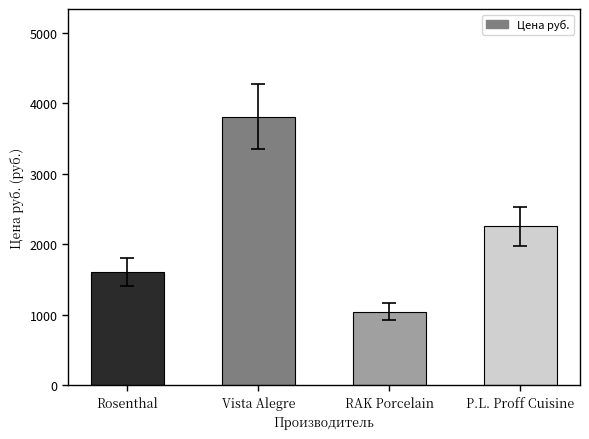

What is the value of the 4th bar from the left?

2253.0